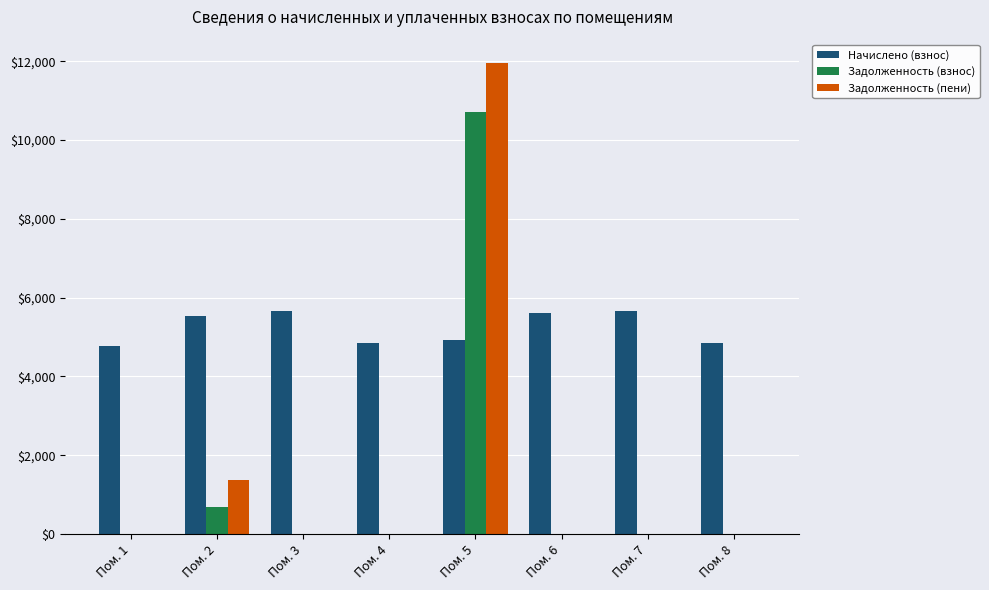

What is the sum of all Задолженность (пени) values?

13334.4